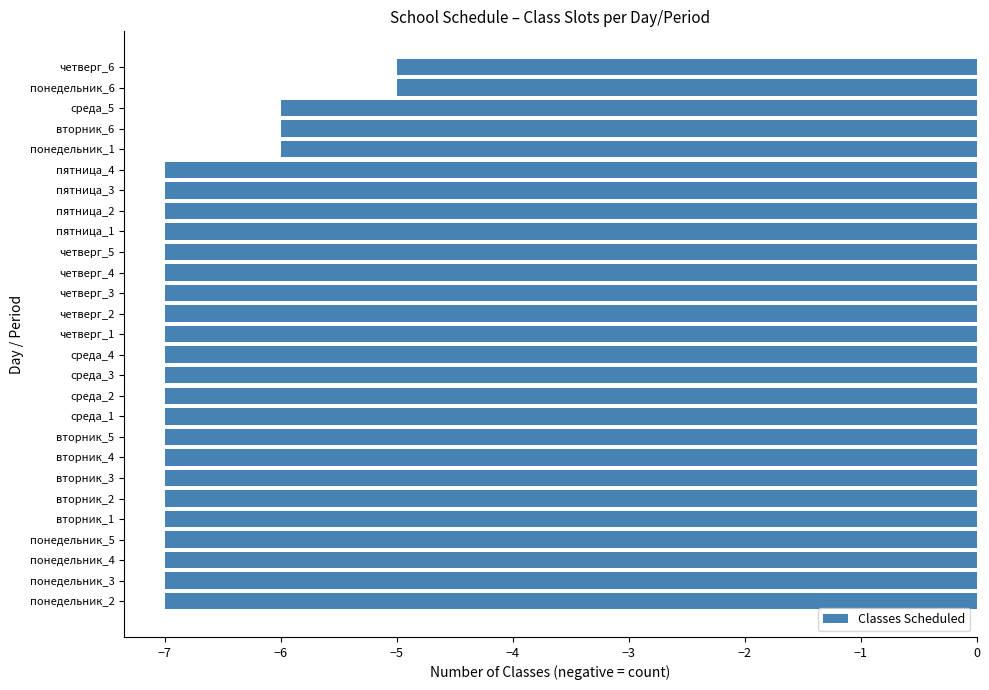

Is it true that the value at пятница_4 is -7?

True